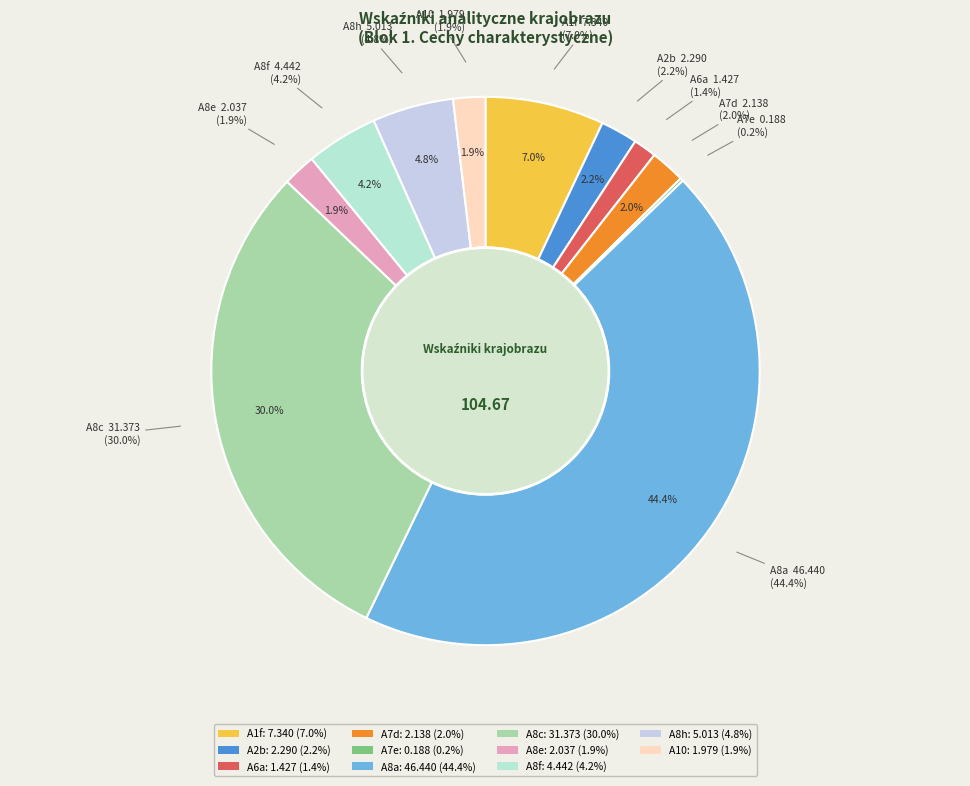

Count the number of slices in the pie.

11